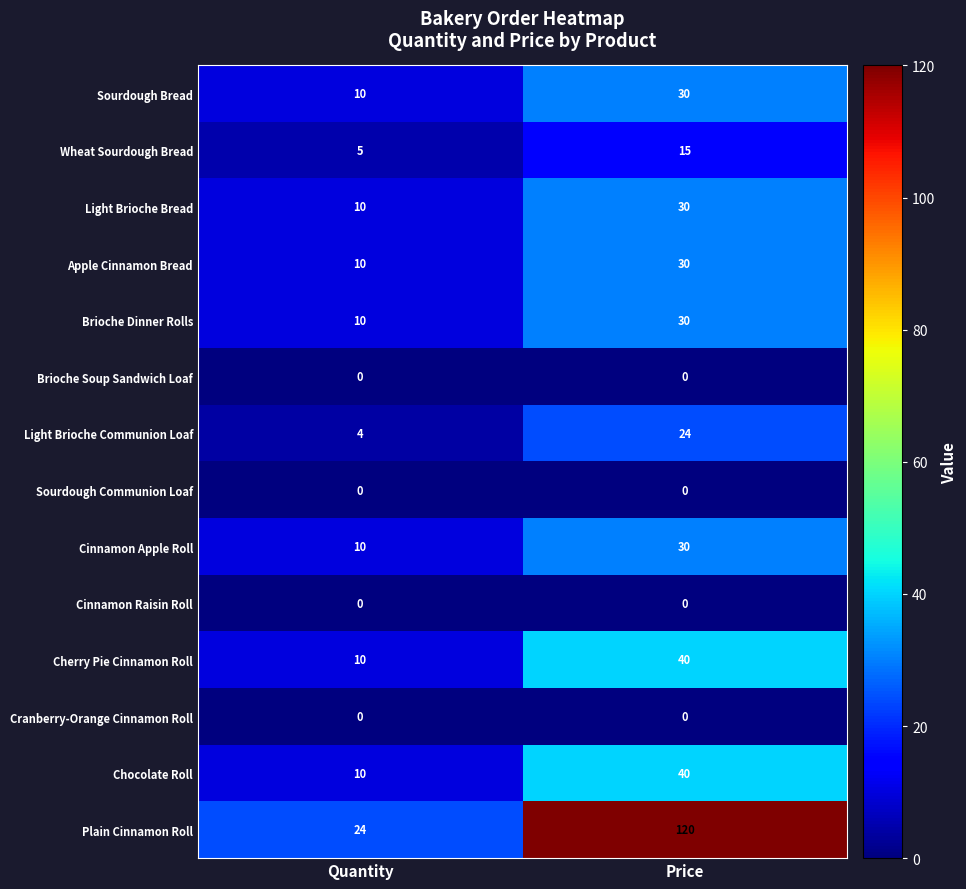

Between Quantity and Price, which series saw the biggest shift?

Plain Cinnamon Roll